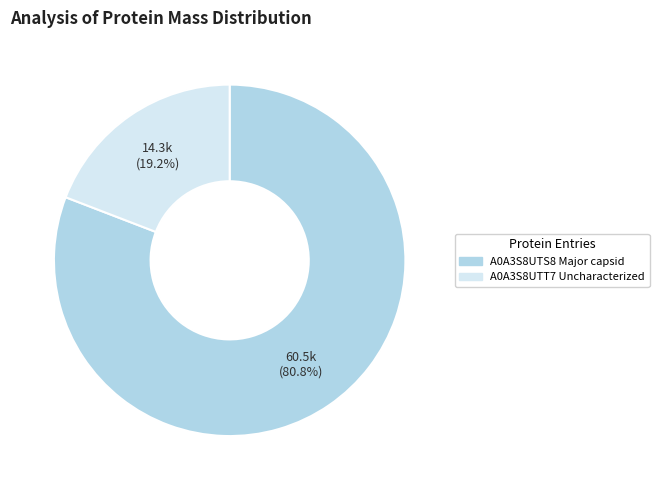

Does any single category account for the majority?

Yes